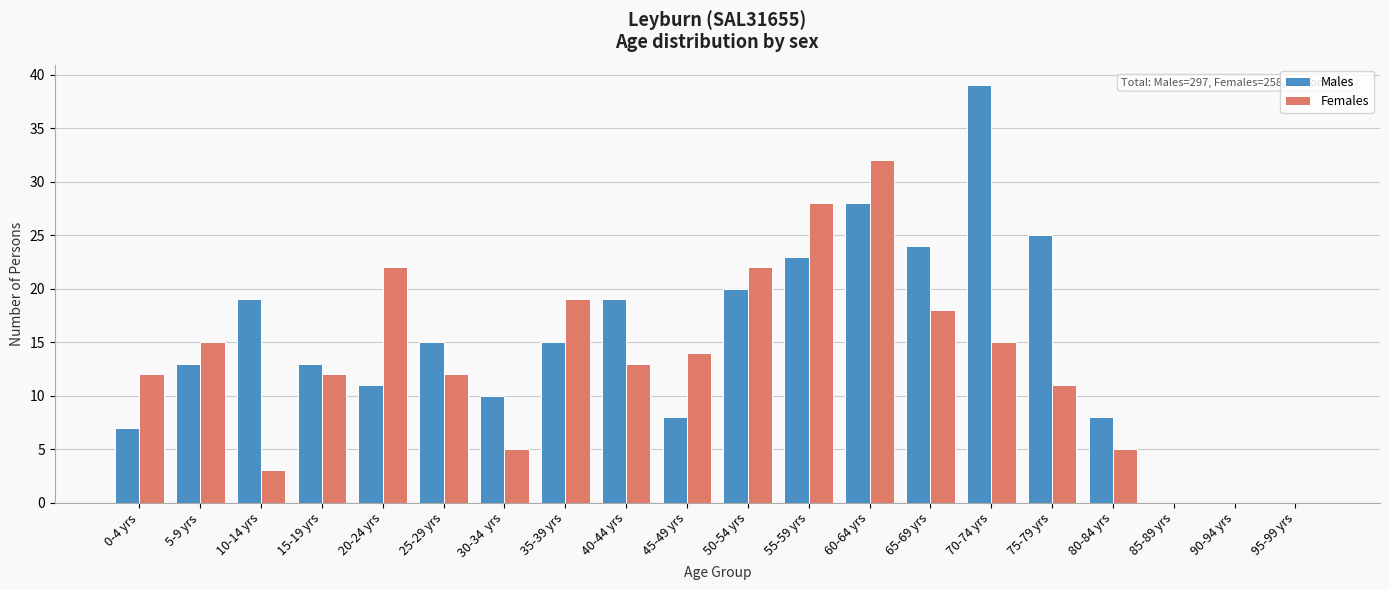

At which category is the sum across all series the highest?

60-64 yrs